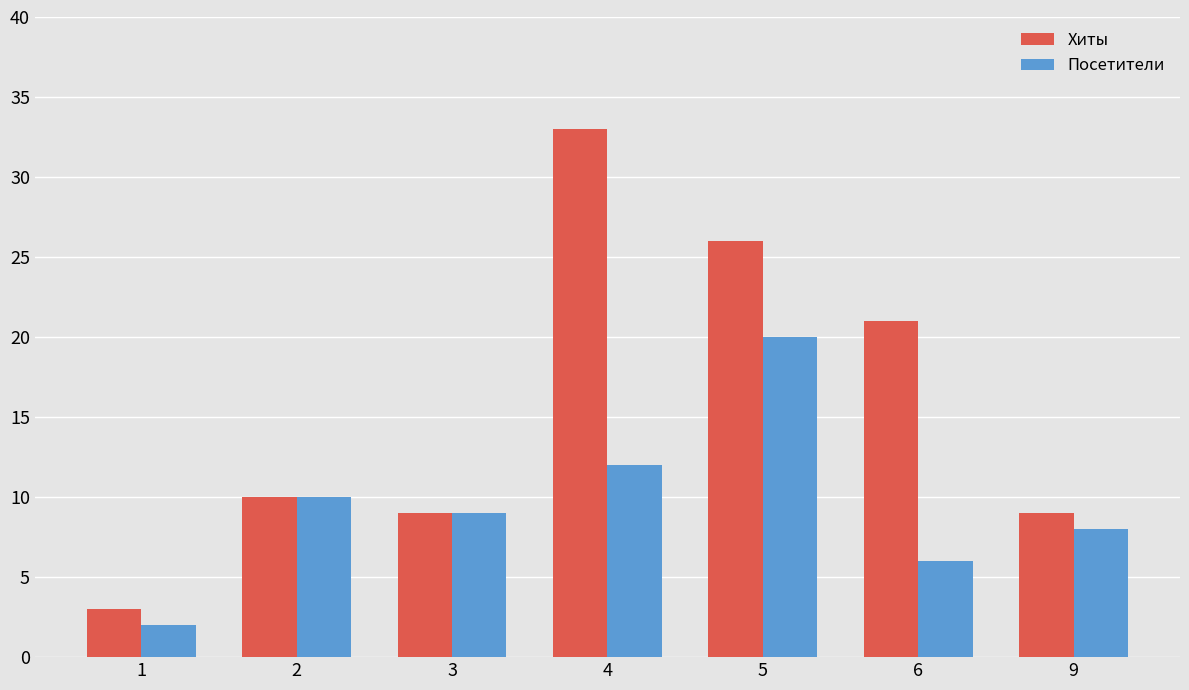

What is the sum of the Хиты values at 1 and 5?

29